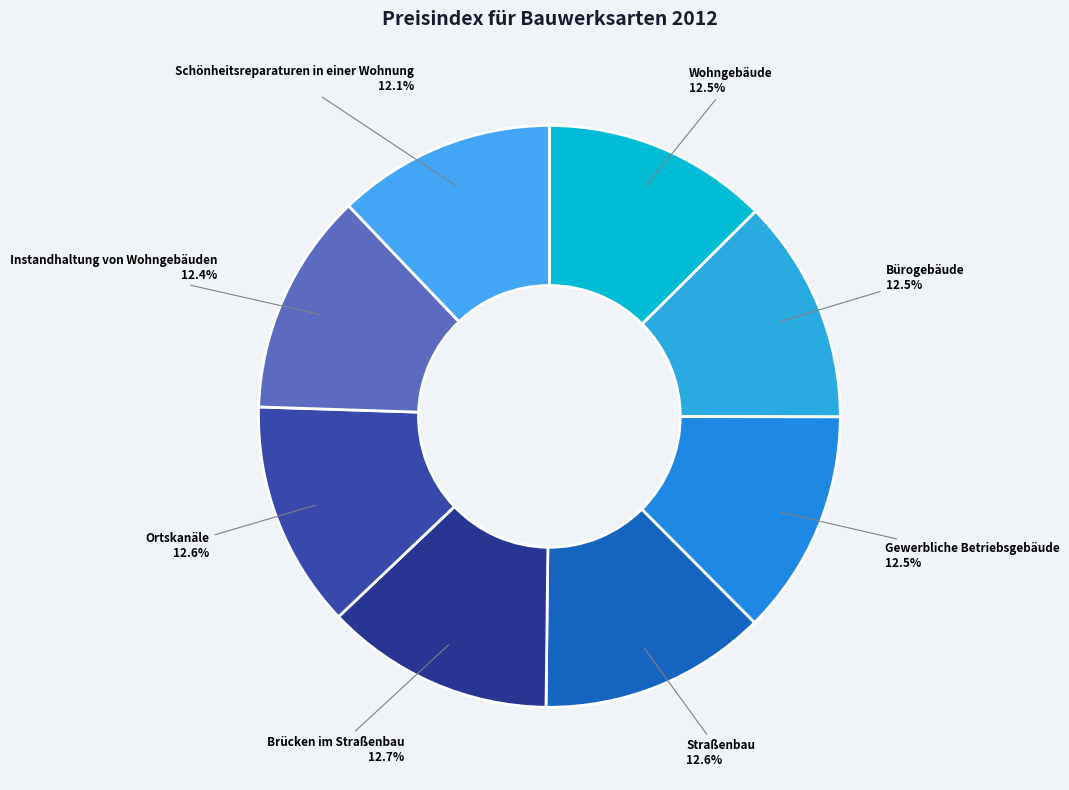

Do Ortskanäle and Bürogebäude together represent more than half of the pie?

No